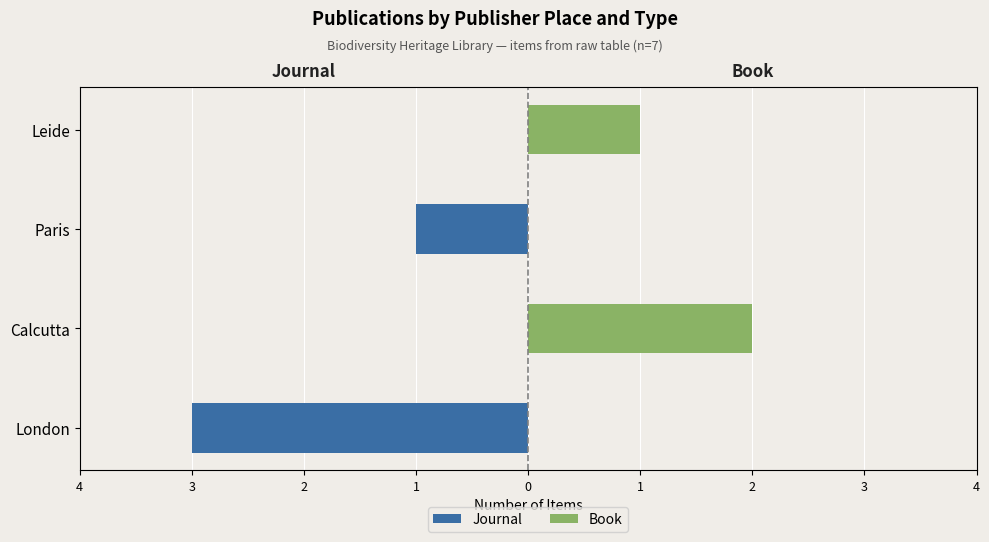

Which series has the largest range (max minus min)?

Journal